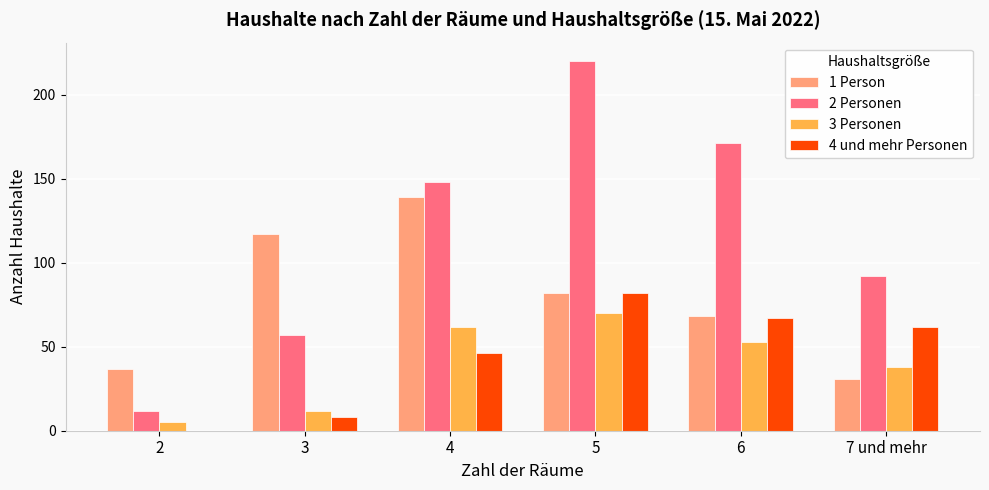

Is the value of 2 Personen at 3 greater than the value of 1 Person at 6?

No